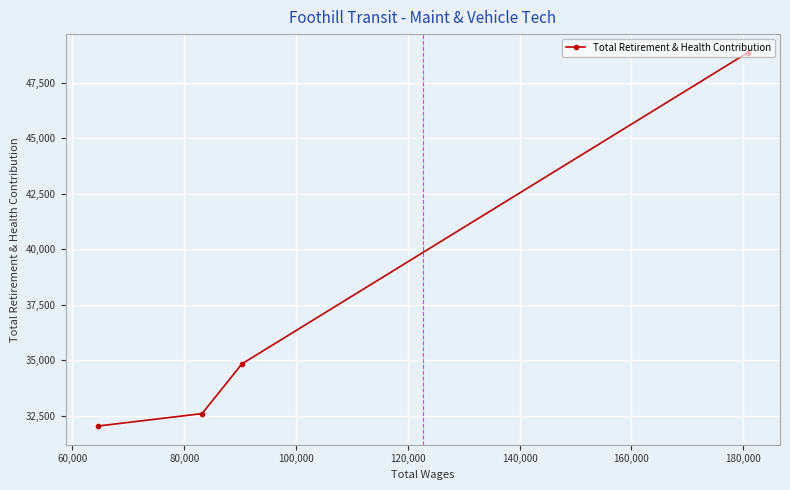

What is the minimum value shown in the chart?

32028